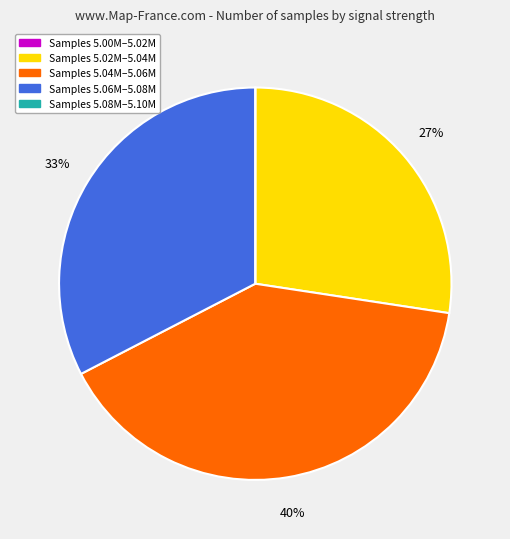

Is there any slice that represents more than half of the pie?

No